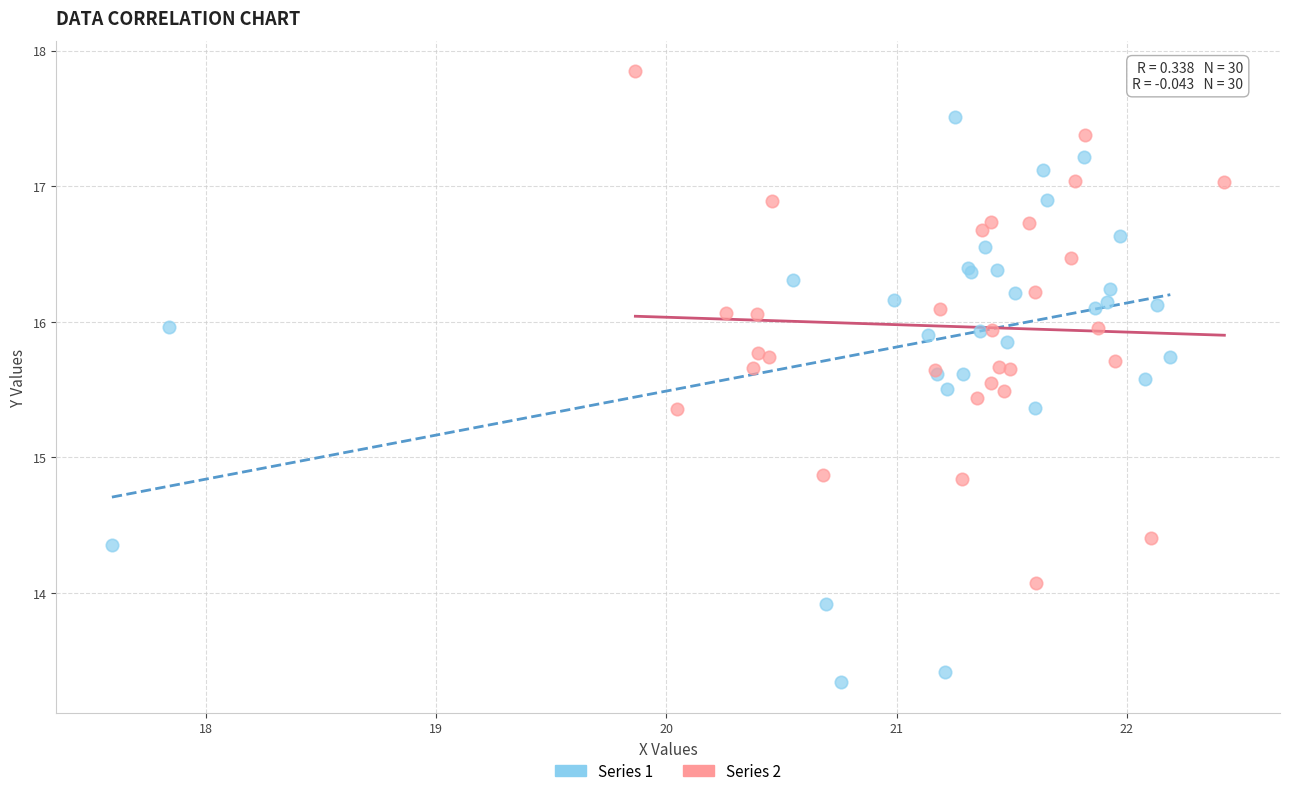

Which series contains the lowest Y value?

Series 1